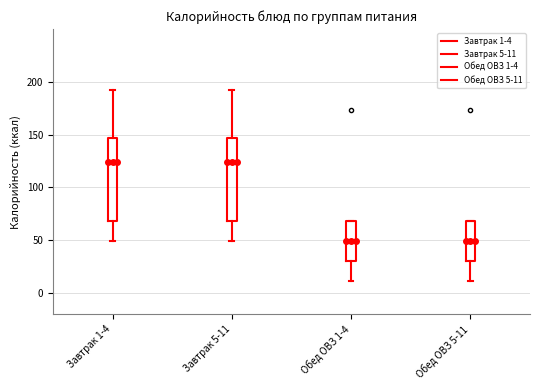

Where is the lower edge of the box for Обед ОВЗ 1-4 on the y-axis? The values are not printed on the chart, so give them approximately, as read against the axis.

30